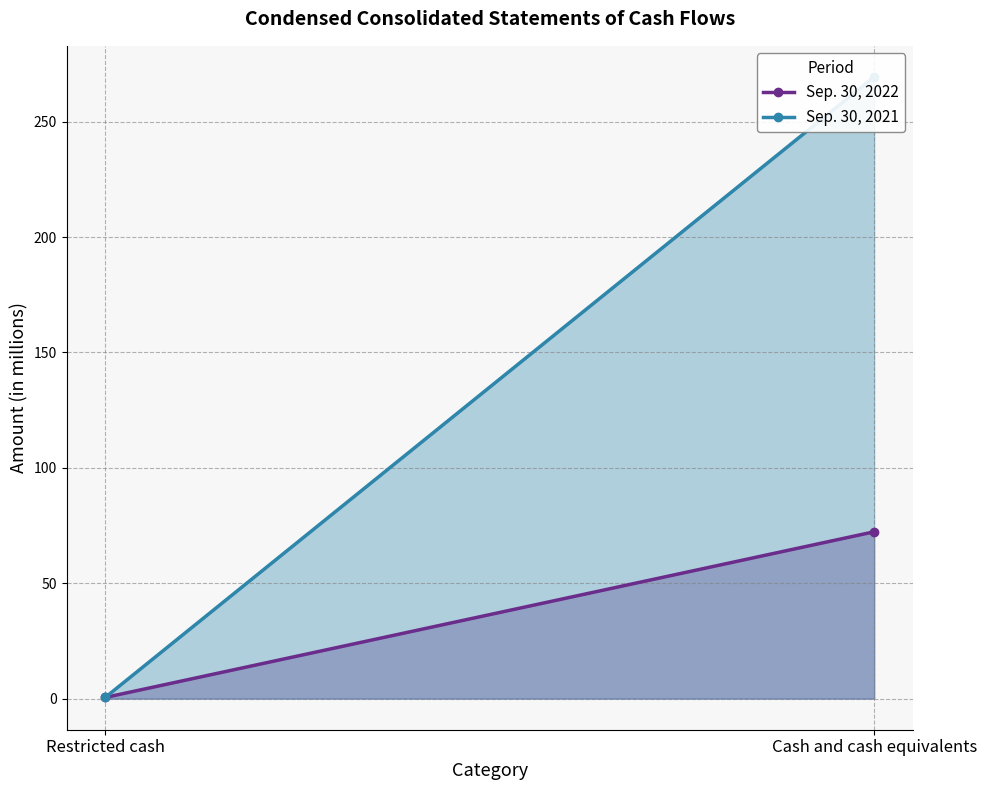

What are all the series names shown in the legend?

Sep. 30, 2022, Sep. 30, 2021